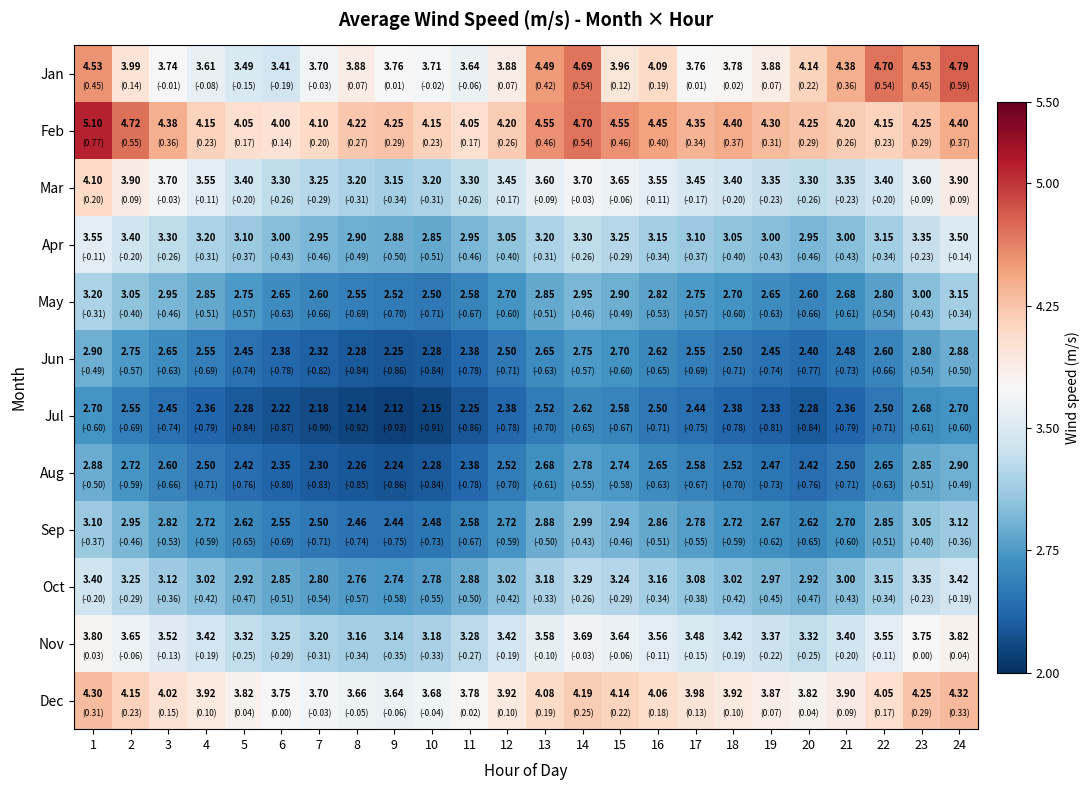

Rank the series at 15 from highest to lowest value.

Feb, Dec, Jan, Mar, Nov, Apr, Oct, Sep, May, Aug, Jun, Jul